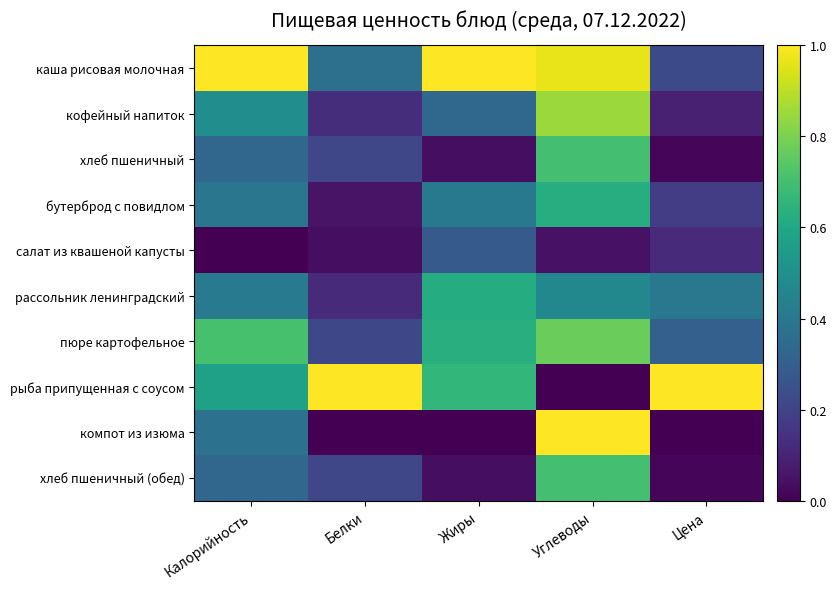

Reading right to left, list all the values displayed in this chart.

каша рисовая молочная: Цена=0.2	Углеводы=1.0	Жиры=1.0	Белки=0.4	Калорийность=1.0
кофейный напиток: Цена=0.1	Углеводы=0.8	Жиры=0.3	Белки=0.1	Калорийность=0.5
хлеб пшеничный: Цена=0.0	Углеводы=0.7	Жиры=0.0	Белки=0.2	Калорийность=0.3
бутерброд с повидлом: Цена=0.2	Углеводы=0.6	Жиры=0.4	Белки=0.1	Калорийность=0.4
салат из квашеной капусты: Цена=0.1	Углеводы=0.0	Жиры=0.3	Белки=0.0	Калорийность=0.0
рассольник ленинградский: Цена=0.4	Углеводы=0.5	Жиры=0.6	Белки=0.1	Калорийность=0.4
пюре картофельное: Цена=0.3	Углеводы=0.8	Жиры=0.6	Белки=0.2	Калорийность=0.7
рыба припущенная с соусом: Цена=1.0	Углеводы=0.0	Жиры=0.7	Белки=1.0	Калорийность=0.6
компот из изюма: Цена=0.0	Углеводы=1.0	Жиры=0.0	Белки=0.0	Калорийность=0.4
хлеб пшеничный (обед): Цена=0.0	Углеводы=0.7	Жиры=0.0	Белки=0.2	Калорийность=0.3